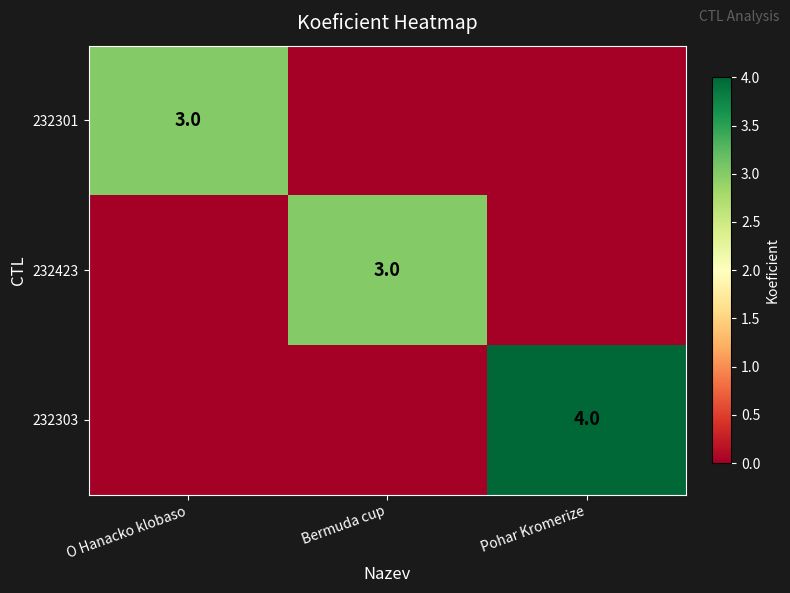

True or false: 232423 has a value of 3 at Bermuda cup.

True